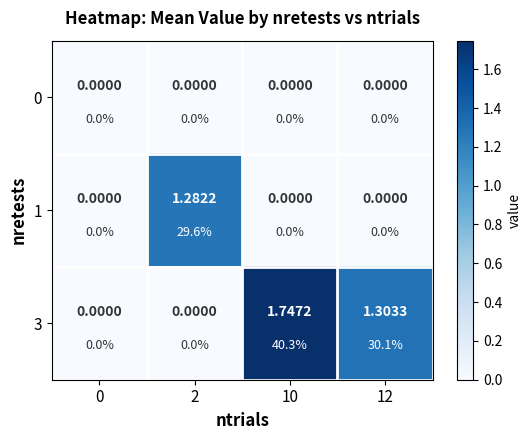

Rank the series by their maximum value, from lowest to highest.

0, 1, 3